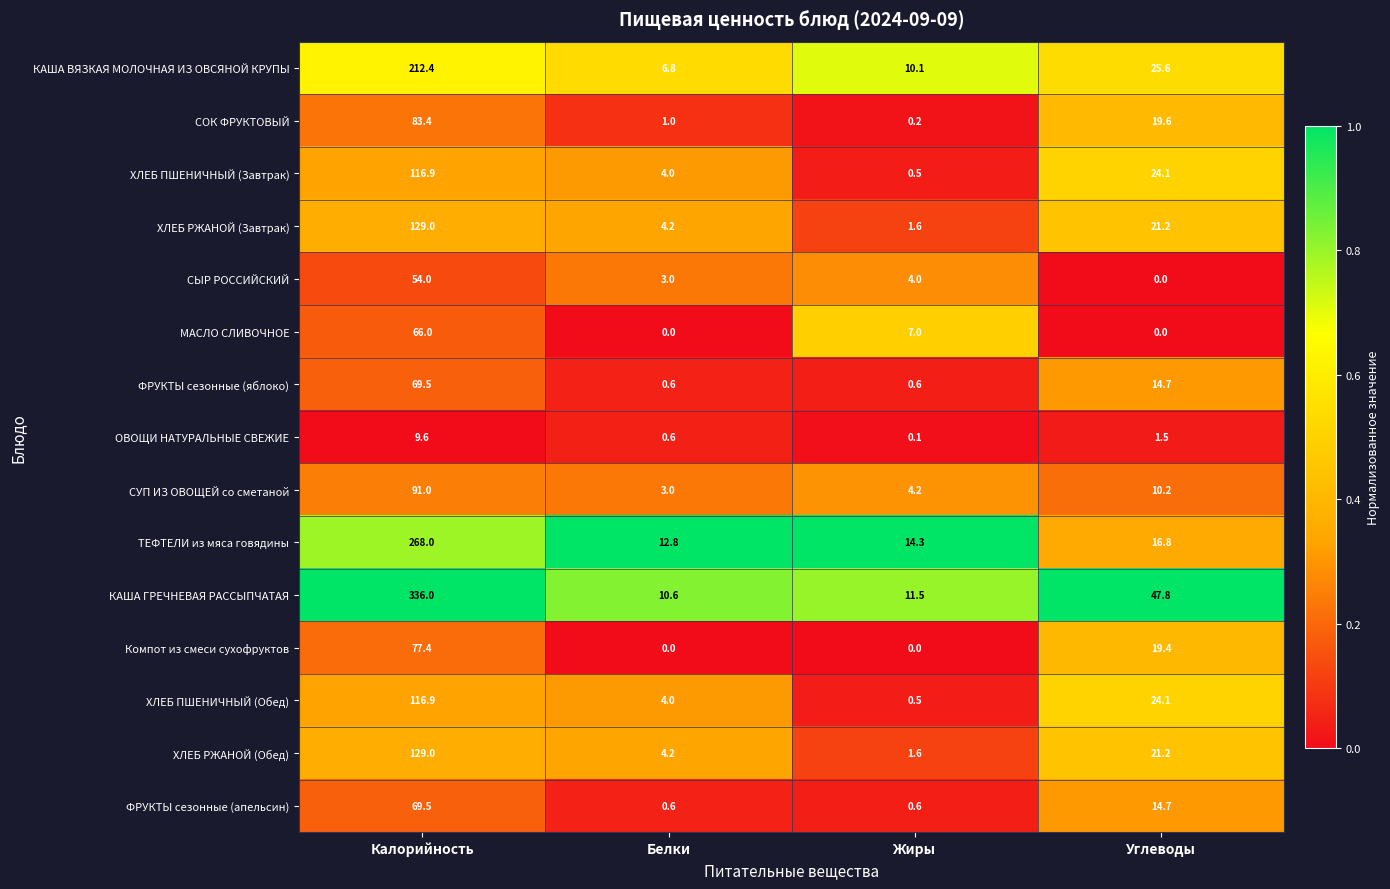

At how many categories does at least one series exceed 0?

4